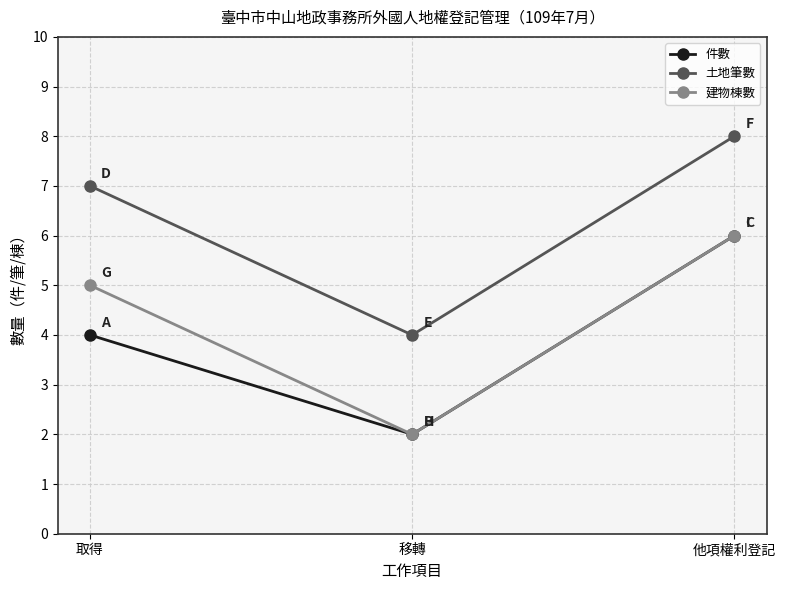

What is the average value of the 建物棟數 series?

4